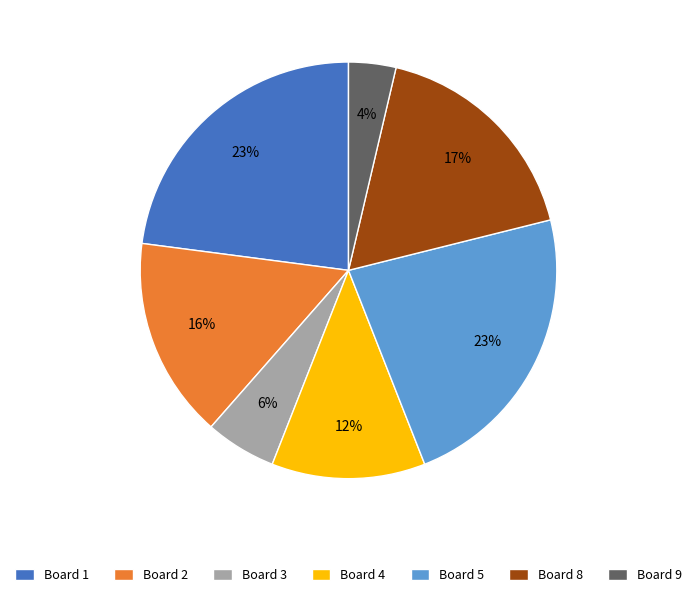

To the nearest percent, what portion does Board 8 represent?

17%